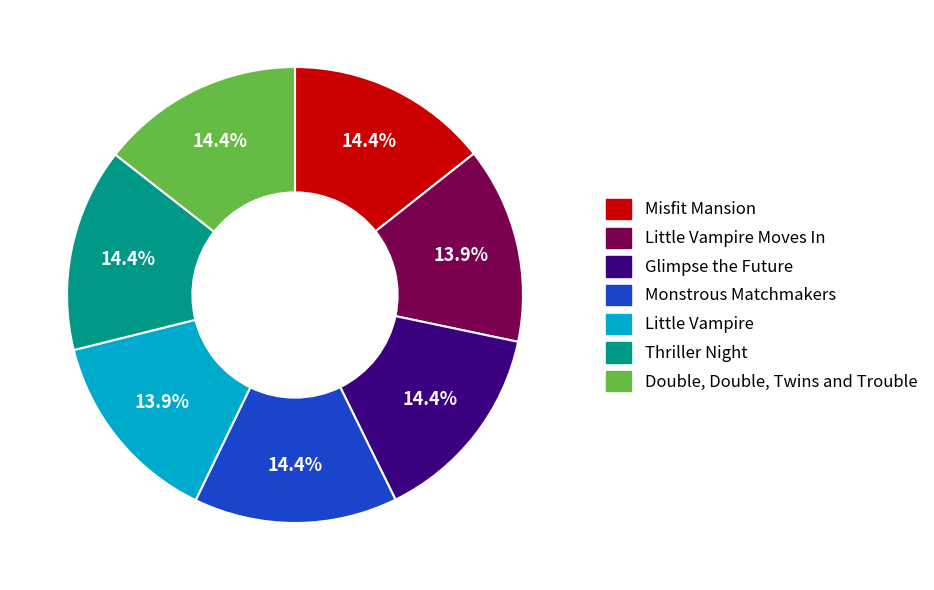

Does any single category account for the majority?

No